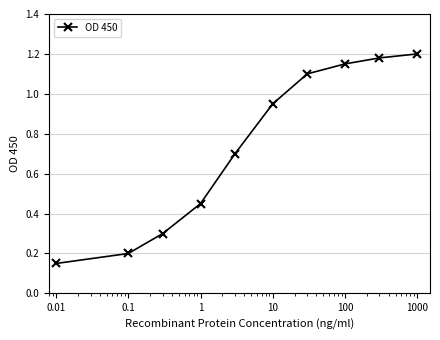

What is the average value?

0.7